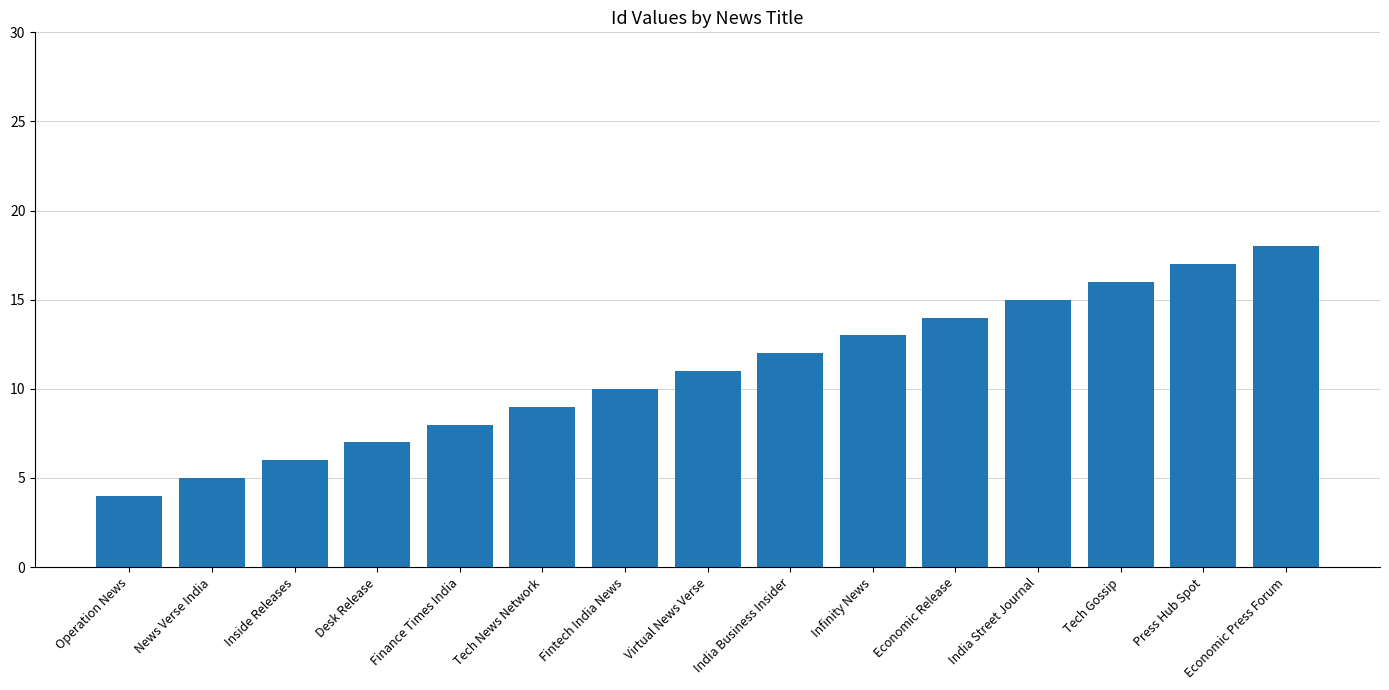

Rank the categories by value from highest to lowest.

Economic Press Forum, Press Hub Spot, Tech Gossip, India Street Journal, Economic Release, Infinity News, India Business Insider, Virtual News Verse, Fintech India News, Tech News Network, Finance Times India, Desk Release, Inside Releases, News Verse India, Operation News